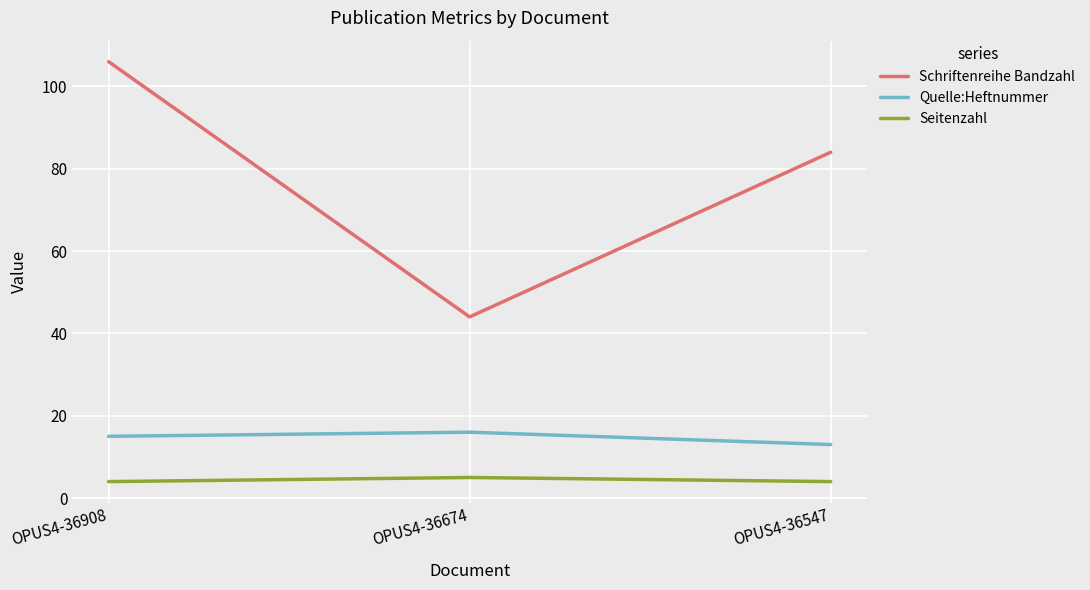

What is the difference between the highest and lowest values at OPUS4-36908?

102